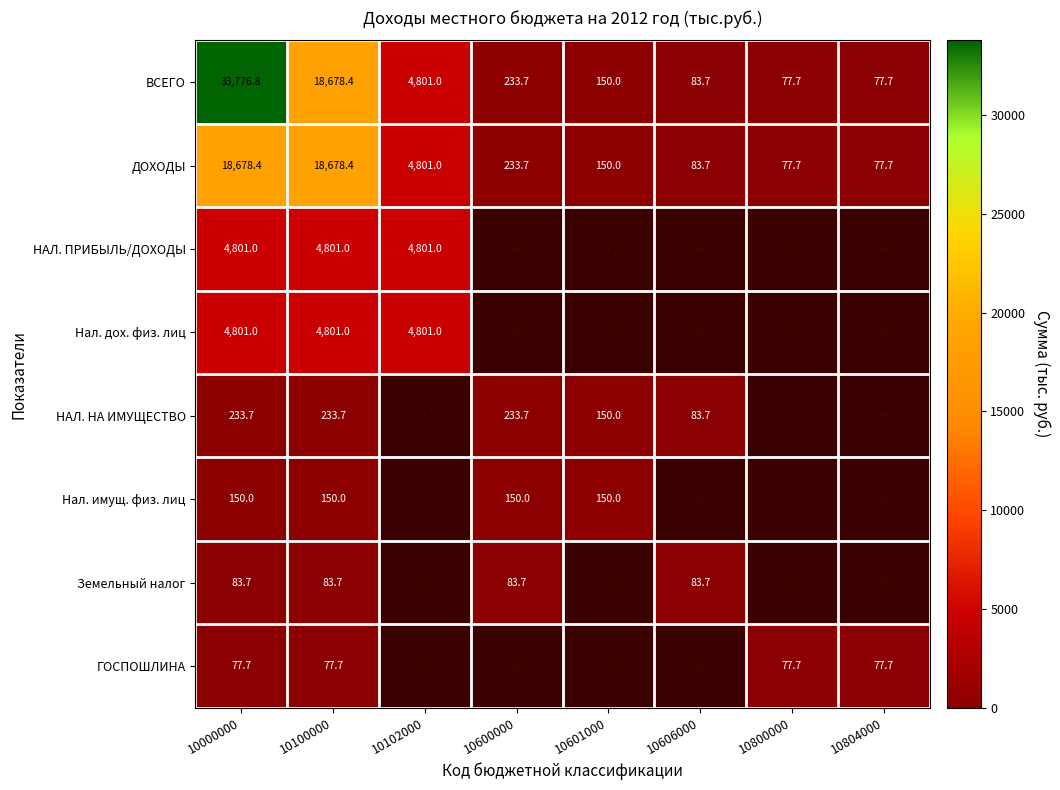

What is the difference between the second highest and second lowest values in the ДОХОДЫ series?

18600.7